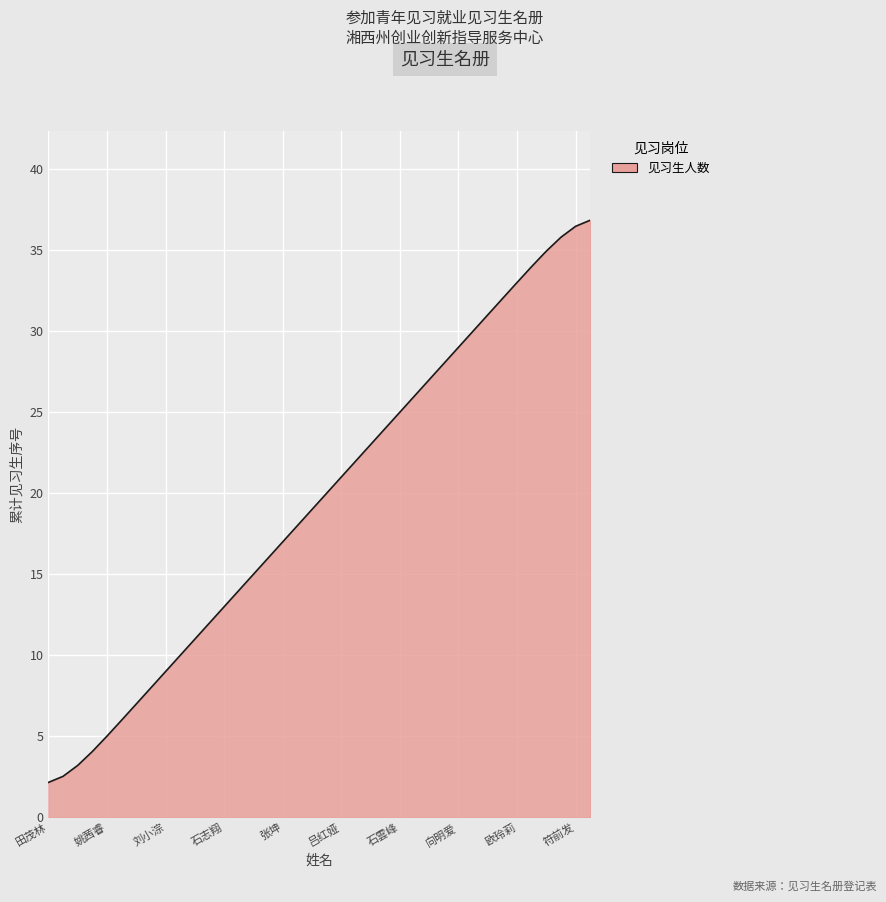

What is the difference between the maximum and minimum values?

34.7